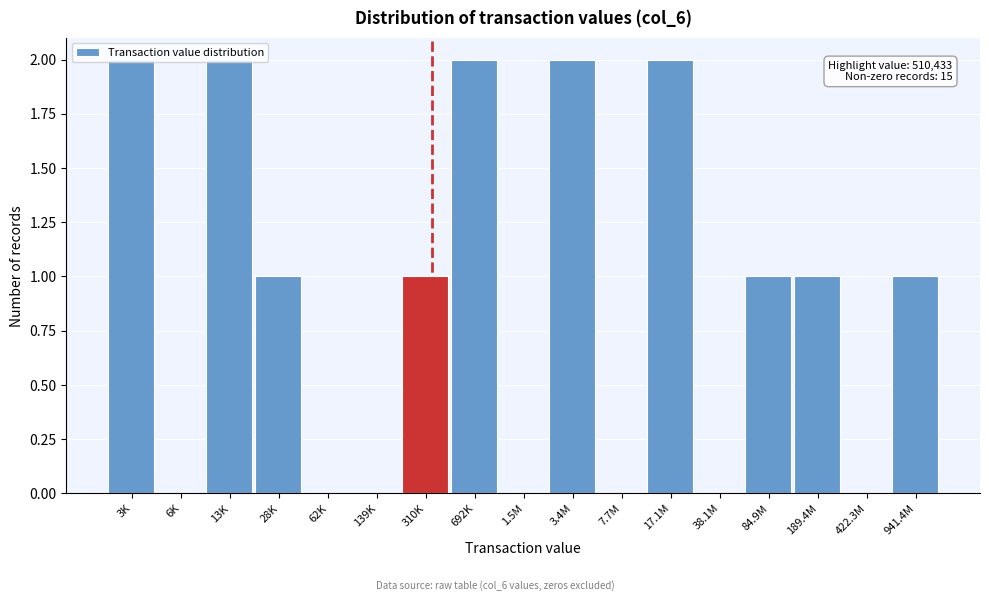

The value at 310K is 2. True or false?

False